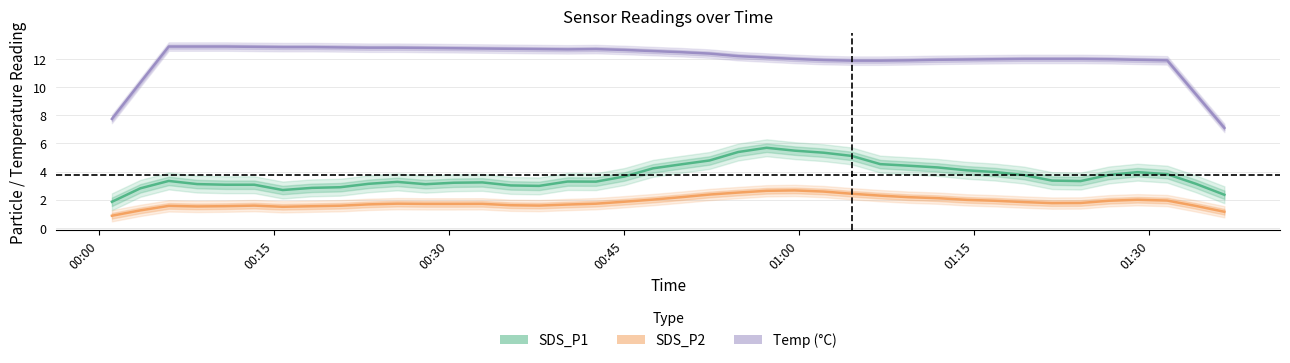

True or false: SDS_P2 has more than 0 points higher than both neighbors.

True